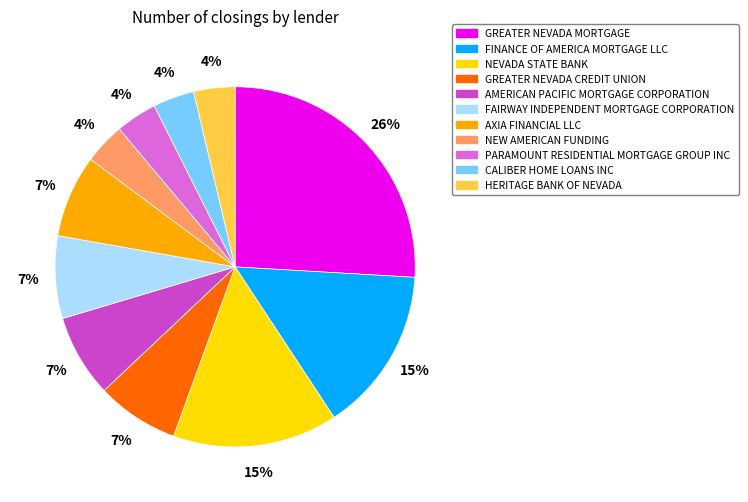

Which category has the biggest portion of the pie?

GREATER NEVADA MORTGAGE